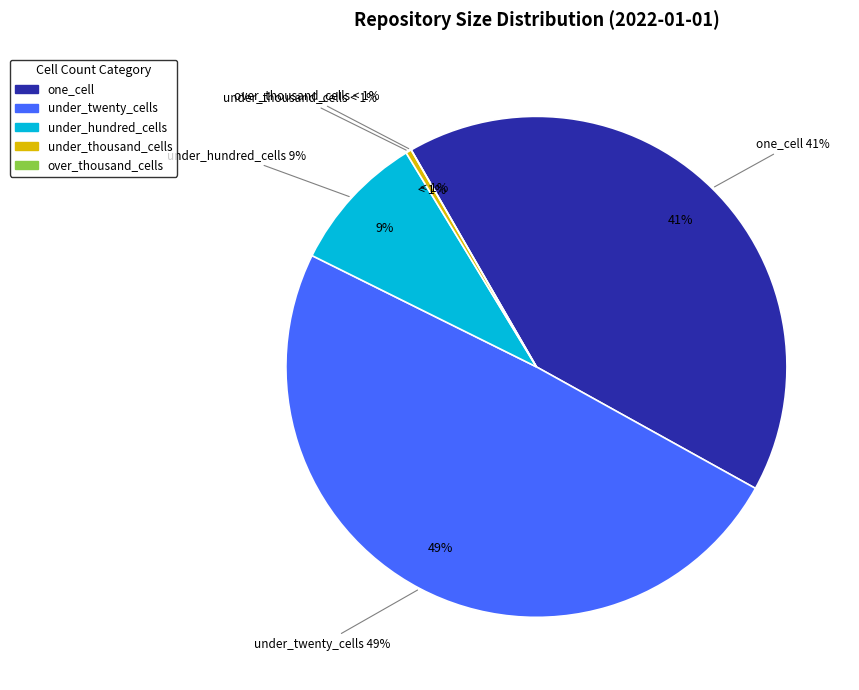

Does any single category account for the majority?

No